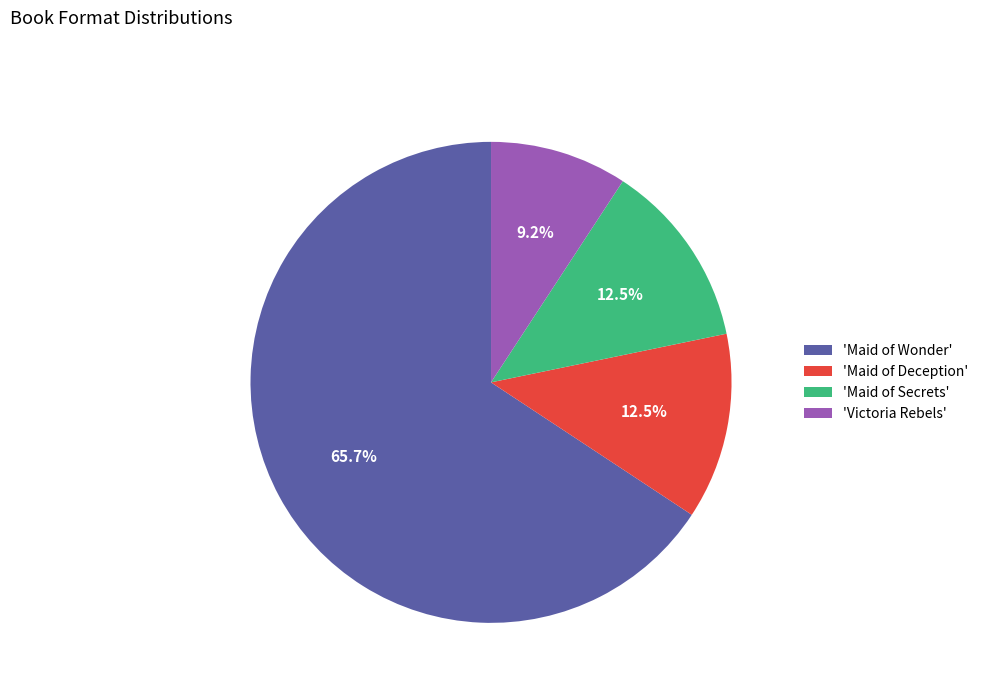

How many segments does this pie chart have?

4